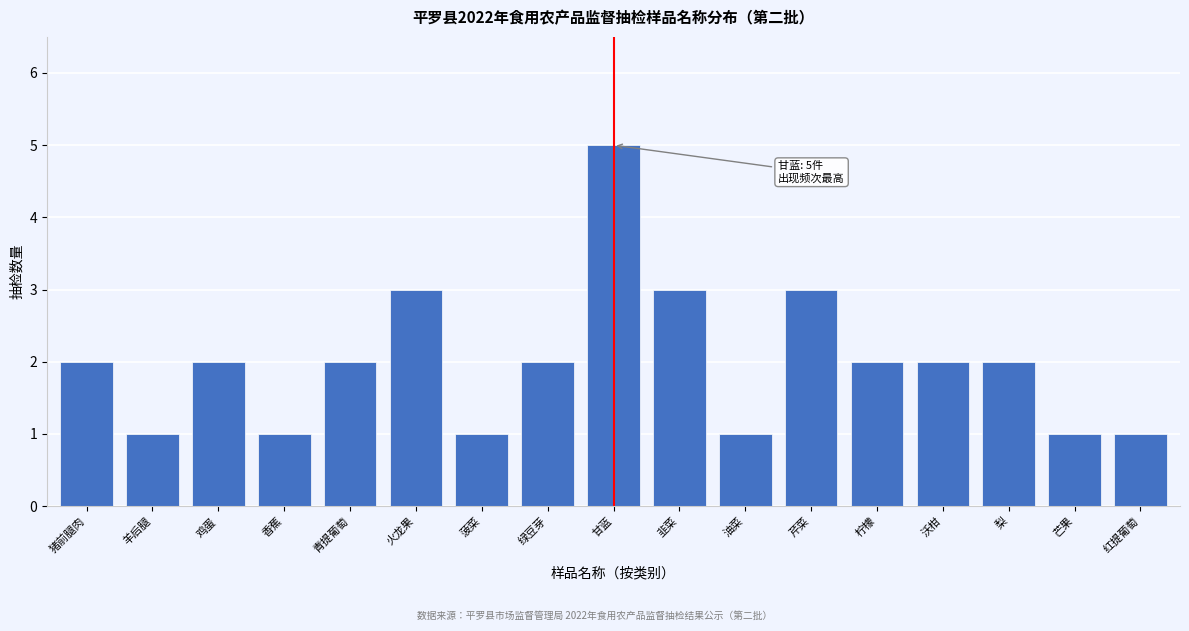

Reading left to right, what are all the values shown in this chart?

猪前腿肉=2	羊后腿=1	鸡蛋=2	香蕉=1	青提葡萄=2	火龙果=3	菠菜=1	绿豆芽=2	甘蓝=5	韭菜=3	油菜=1	芹菜=3	柠檬=2	沃柑=2	梨=2	芒果=1	红提葡萄=1